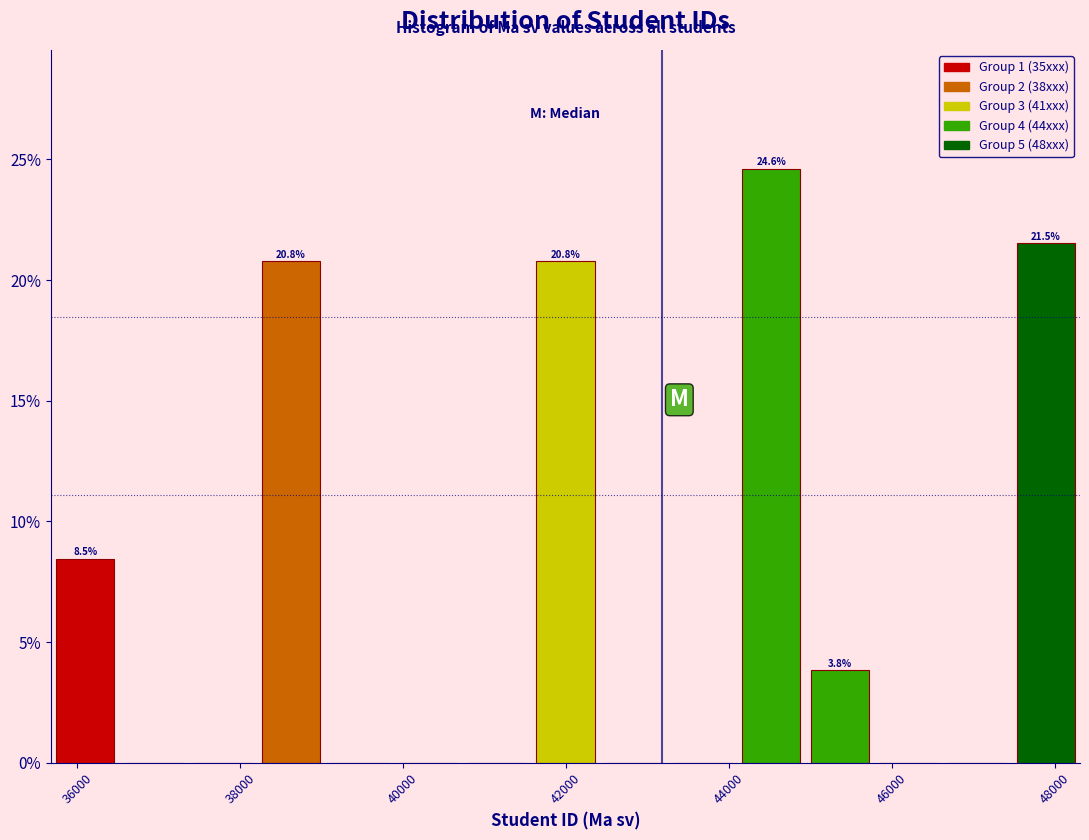

Over which range of the x-axis is the bar tallest?

44000 to 45000